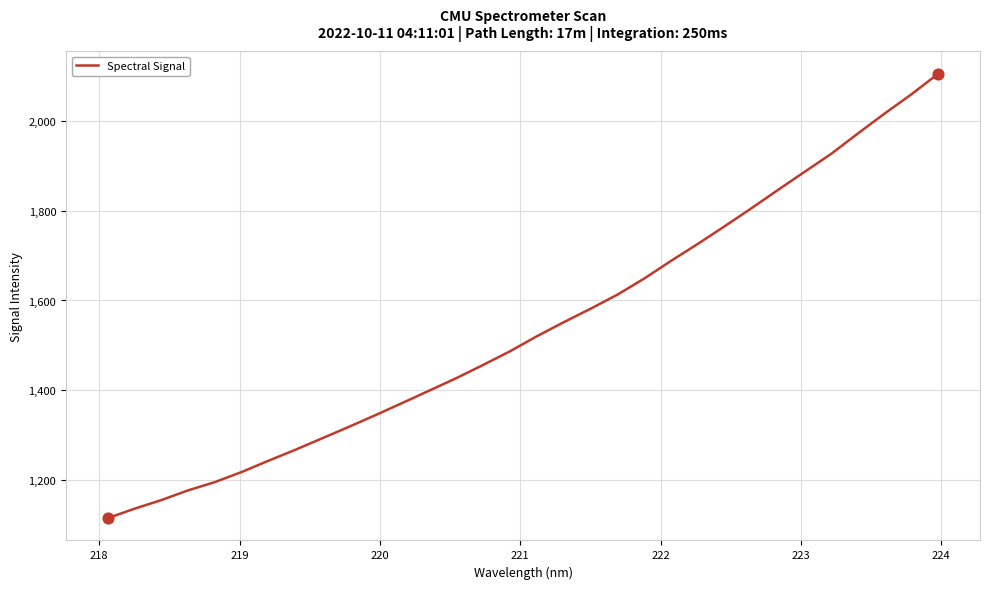

What is the minimum value shown in the chart?

1114.1